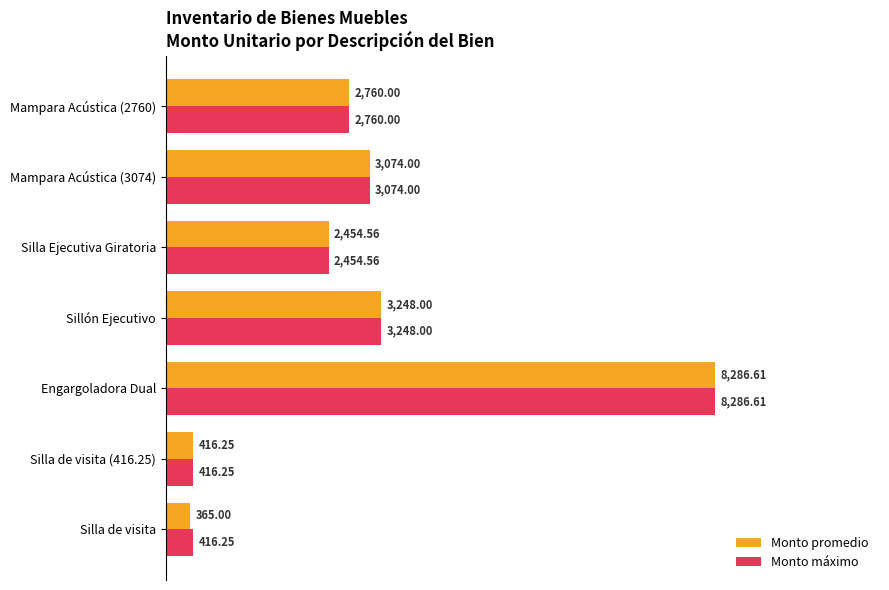

Is the value of Monto máximo at Mampara Acústica (3074) greater than the value of Monto promedio at Sillón Ejecutivo?

No